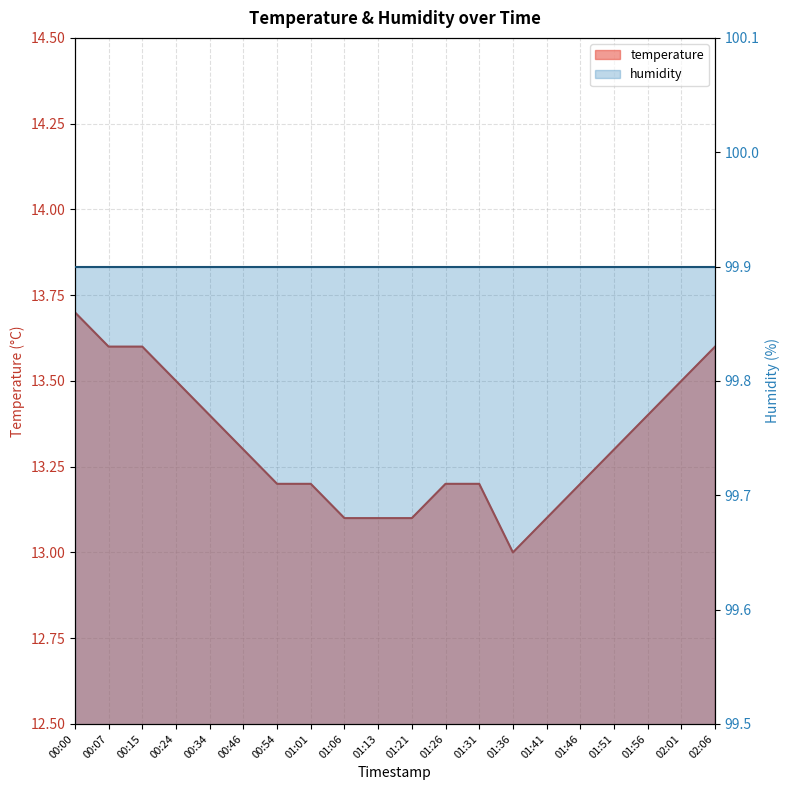

What is the difference between the values at 01:26 and 00:15?

0.4